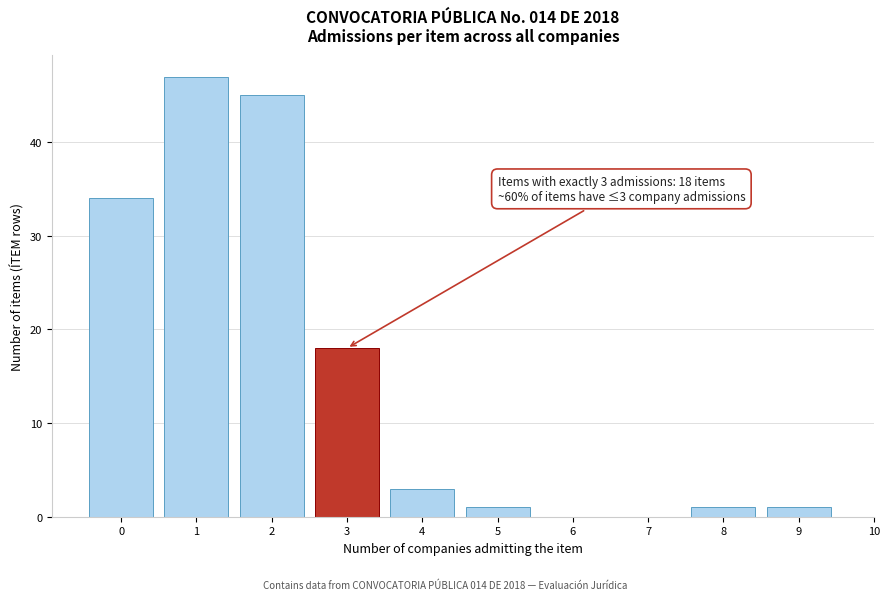

Reading left to right, what are all the values shown in this chart?

0=34	1=47	2=45	3=18	4=3	5=1	6=0	7=0	8=1	9=1